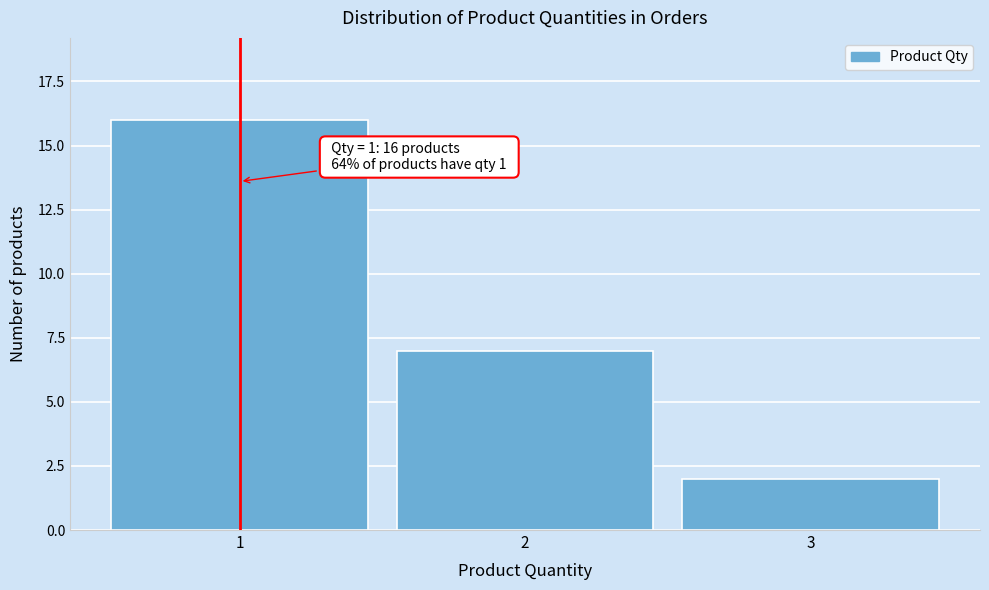

Reading left to right, list all the values displayed in this chart.

1=16	2=7	3=2